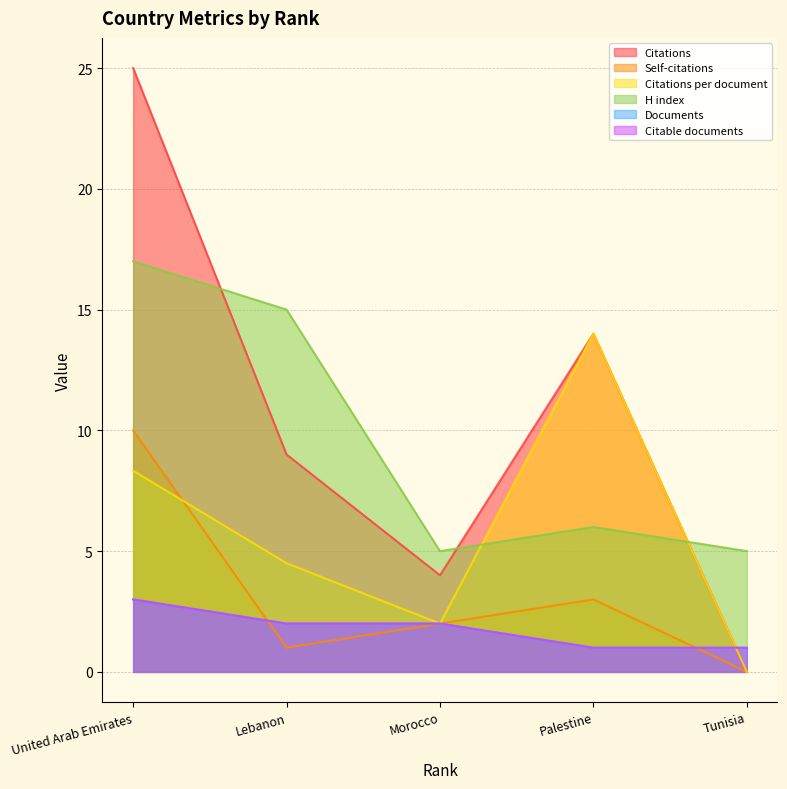

True or false: Citations per document has a value of 8.9 at Tunisia.

False